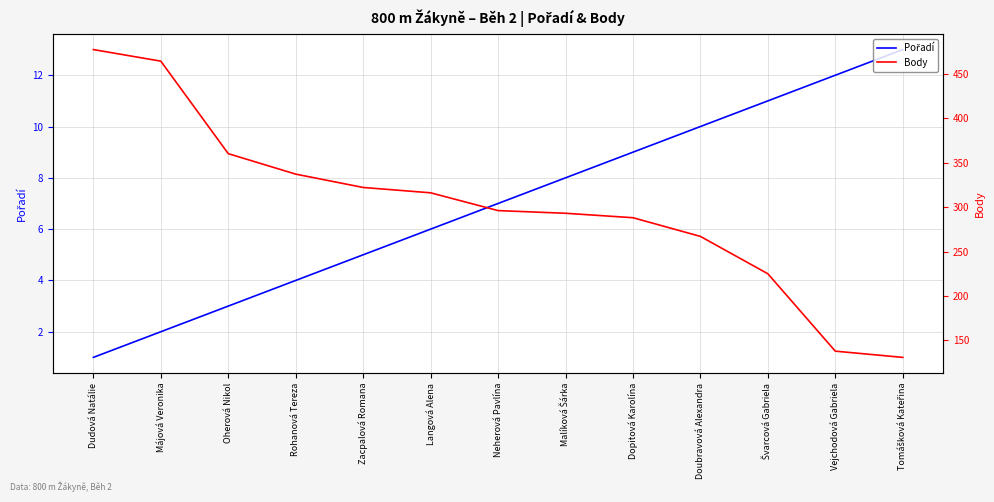

Reading left to right, transcribe all the data shown in this chart.

Pořadí: Dudová Natálie=1	Májová Veronika=2	Oherová Nikol=3	Rohanová Tereza=4	Zacpalová Romana=5	Langová Alena=6	Neherová Pavlína=7	Malíková Šárka=8	Dopitová Karolína=9	Doubravová Alexandra=10	Švarcová Gabriela=11	Vejchodová Gabriela=12	Tomášková Kateřina=13
Body: Dudová Natálie=477	Májová Veronika=464	Oherová Nikol=360	Rohanová Tereza=337	Zacpalová Romana=322	Langová Alena=316	Neherová Pavlína=296	Malíková Šárka=293	Dopitová Karolína=288	Doubravová Alexandra=267	Švarcová Gabriela=225	Vejchodová Gabriela=138	Tomášková Kateřina=131